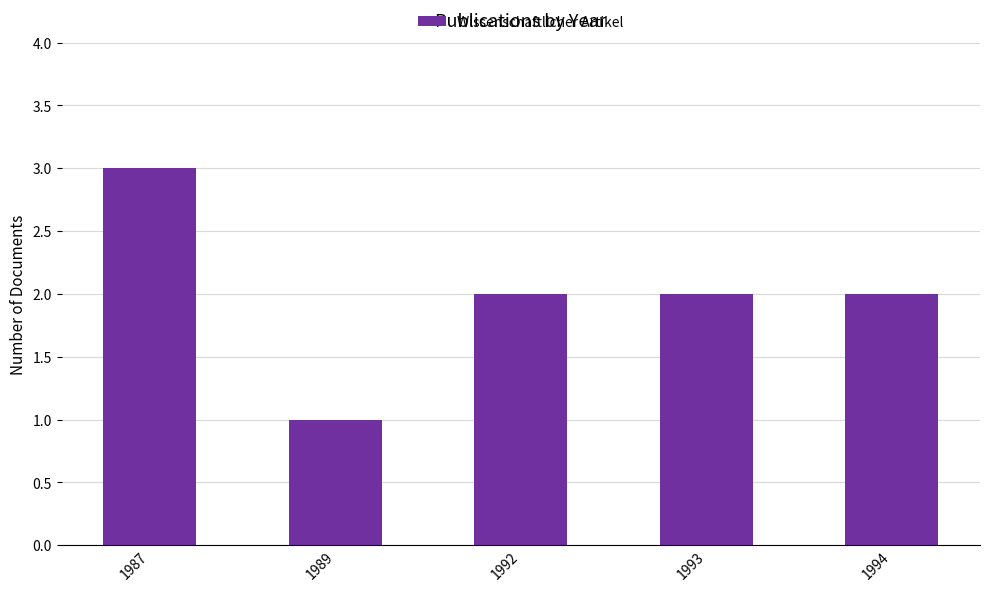

What is the value of the 4th bar from the left?

2